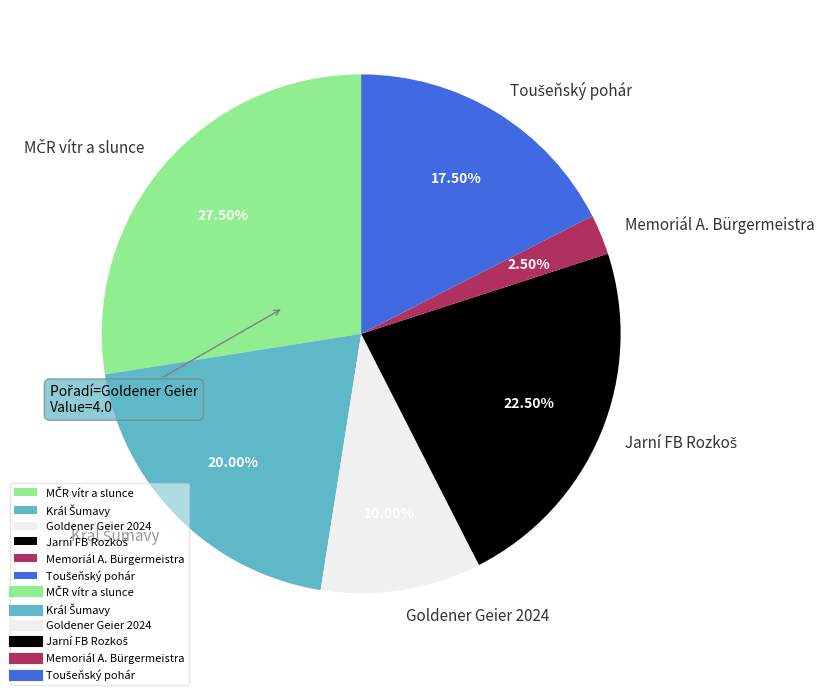

Does Goldener Geier 2024 represent more than half of the total?

No